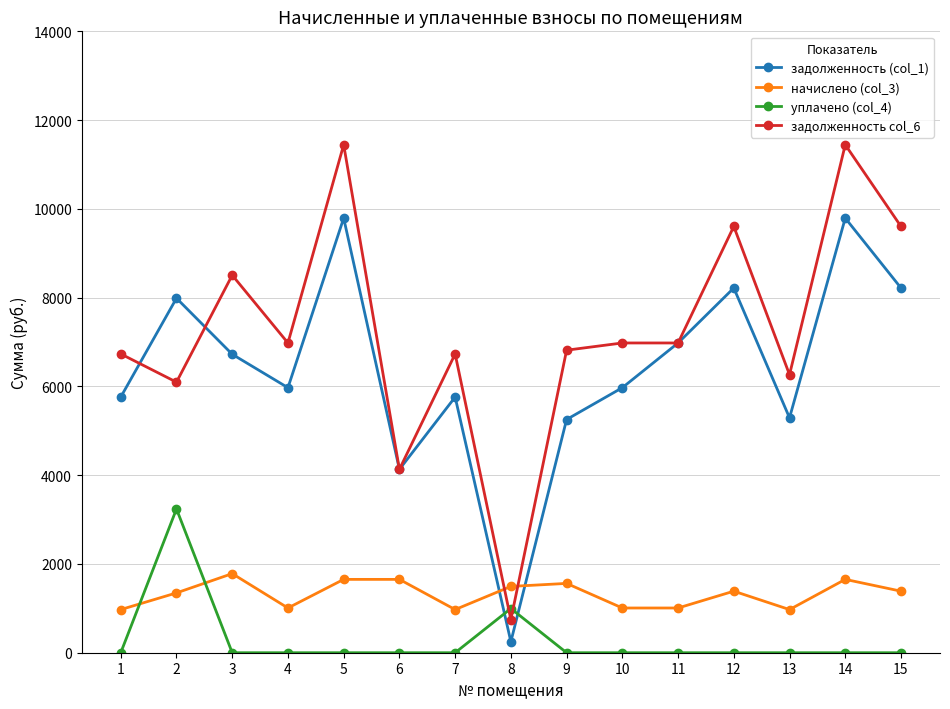

How many data points does each series have?

15